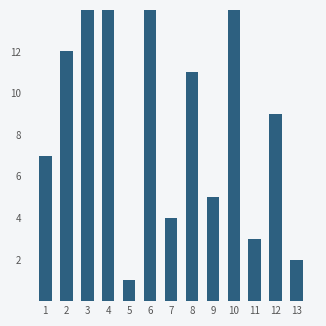

List the labels in order of value, largest first.

4, 6, 3, 10, 2, 8, 12, 1, 9, 7, 11, 13, 5